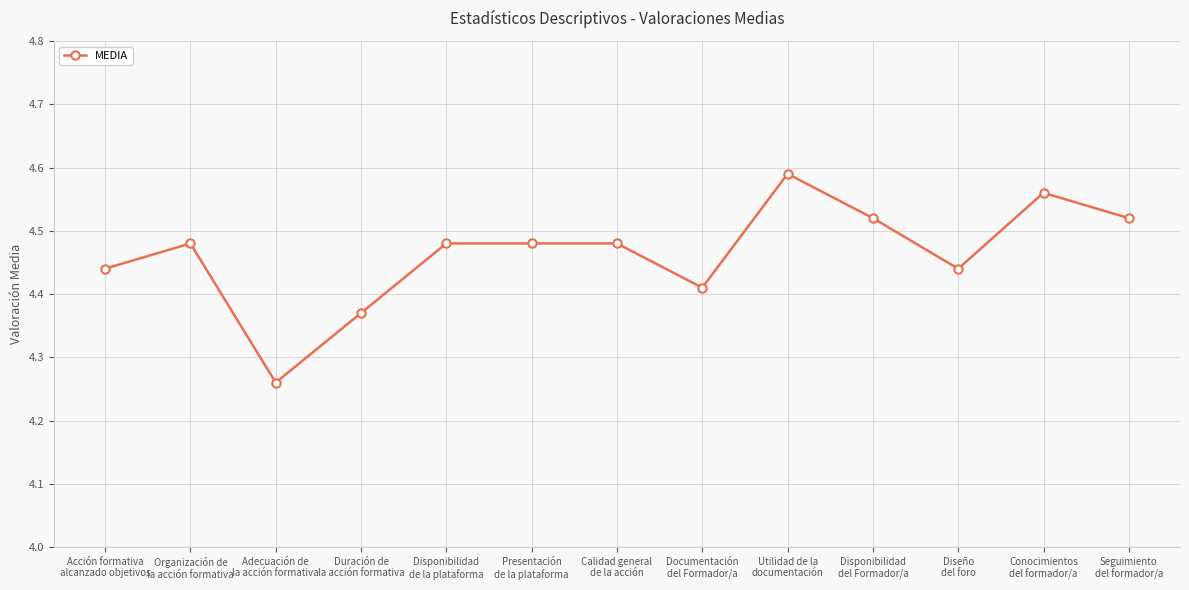

What is the sum of all values?

58.0